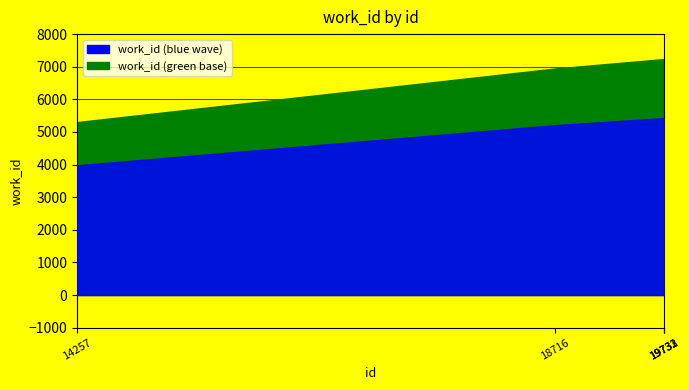

Read the value at 19732.

7235